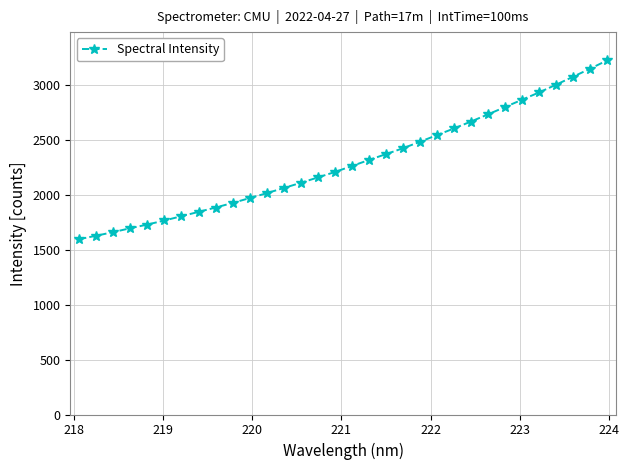

What is the value of the 6th point from the left?

1768.1